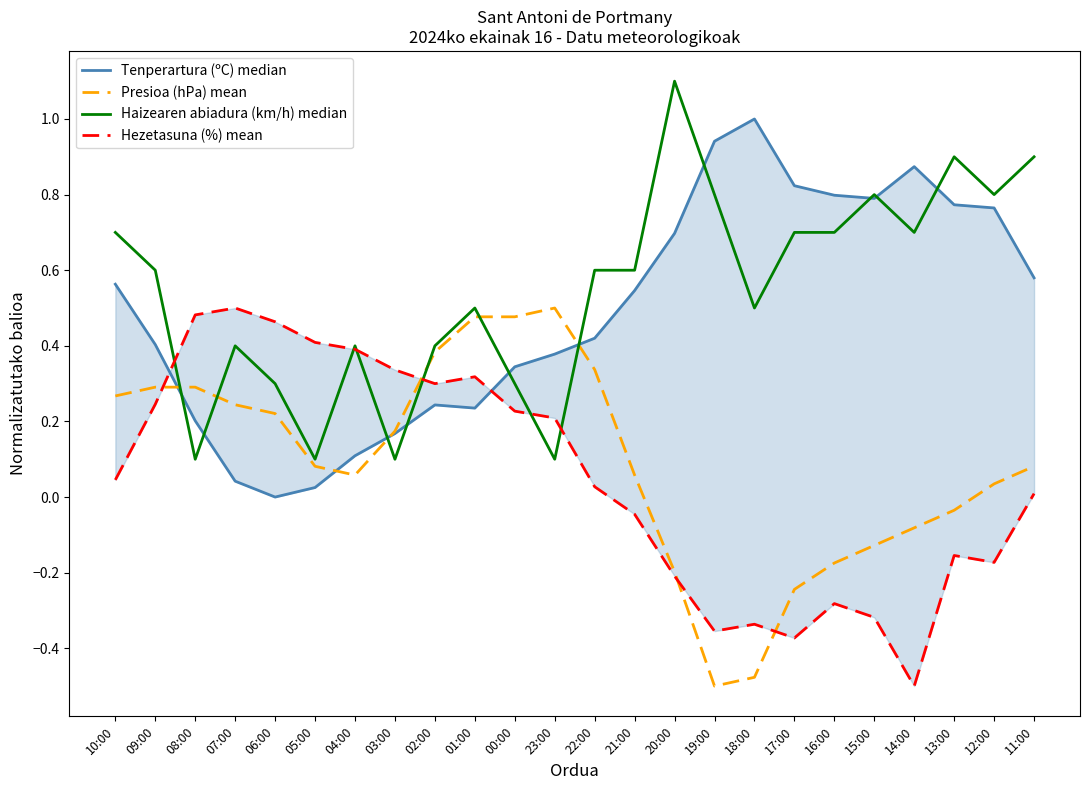

What is the sum of the Hezetasuna (%) mean values at 21:00 and 12:00?

-0.2